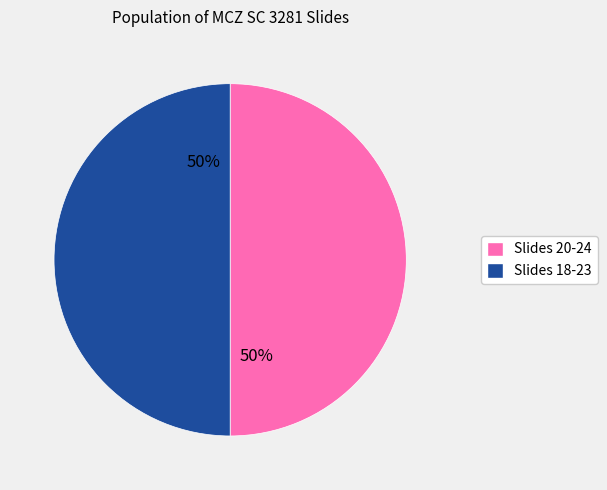

To the nearest percent, what is the average slice percentage?

50%